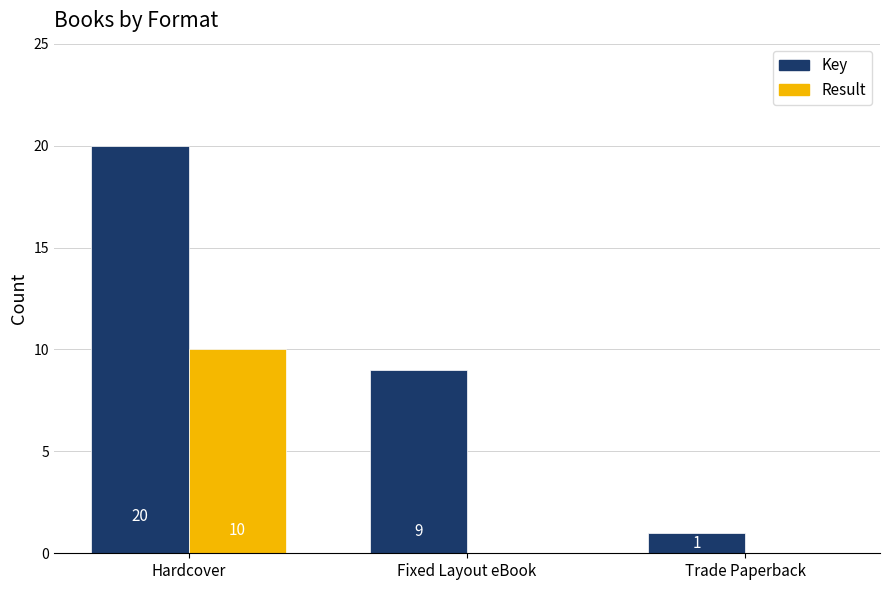

What is the greatest value displayed?

20